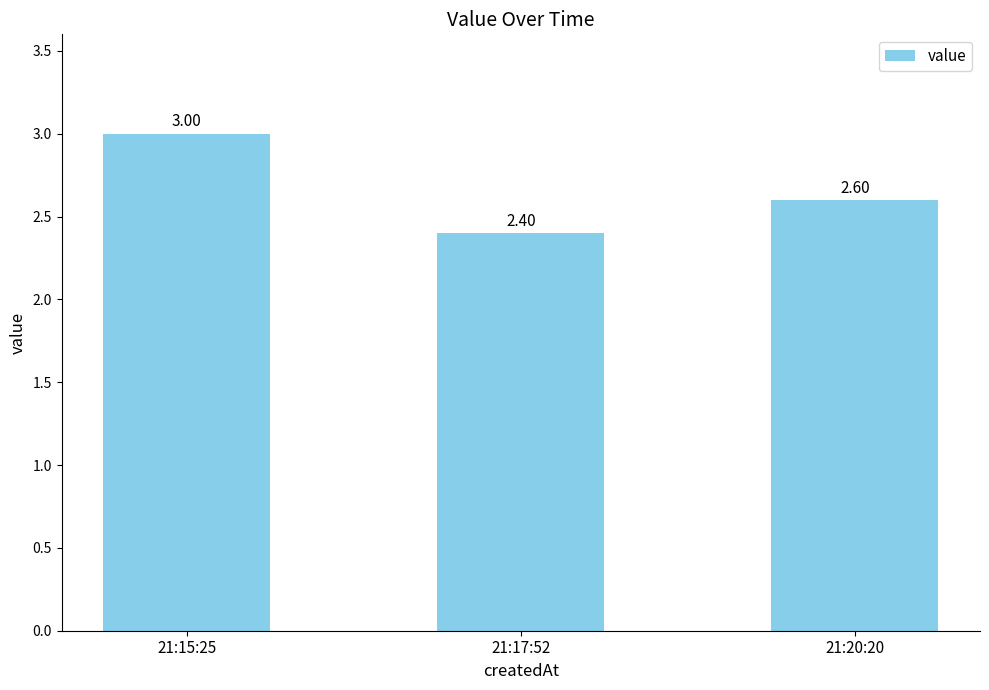

What is the change in value from 21:15:25 to 21:17:52?

-0.6